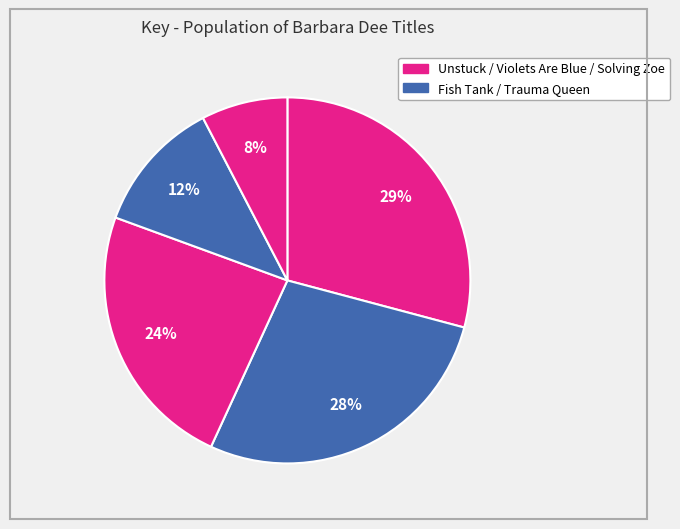

Does any single category account for the majority?

No